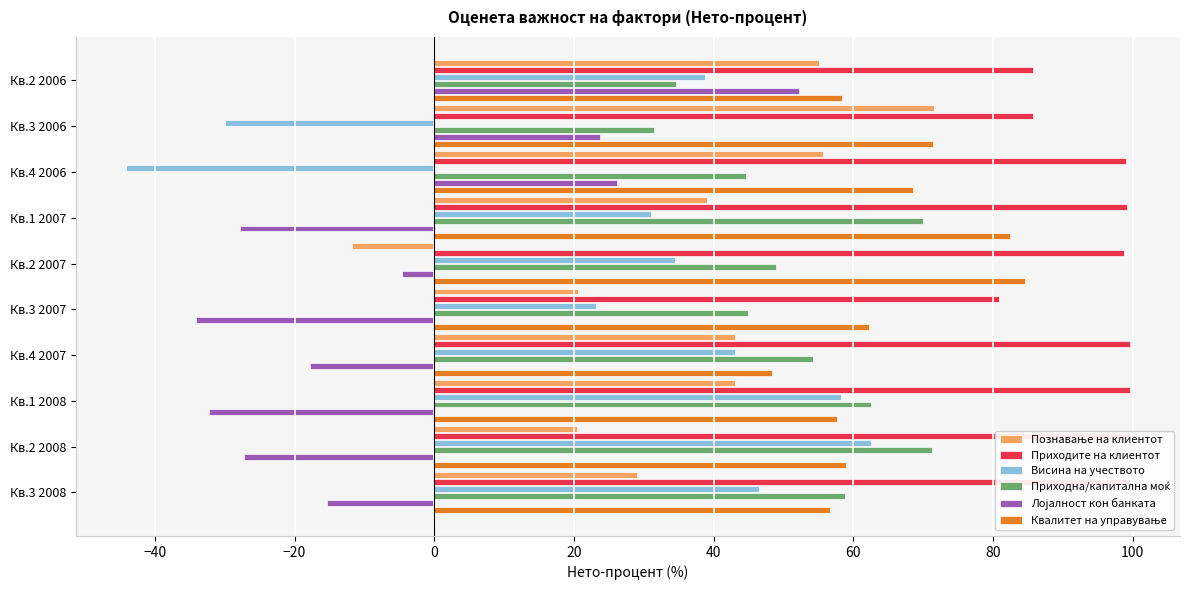

Which has a higher value, Кв.4 2006 or Кв.2 2006?

Кв.4 2006